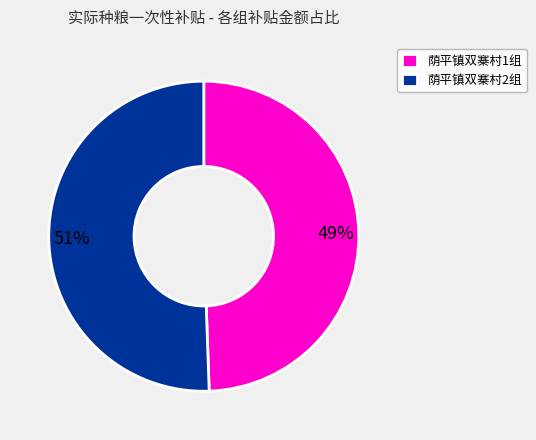

What is the smallest slice in the pie chart?

荫平镇双寨村1组